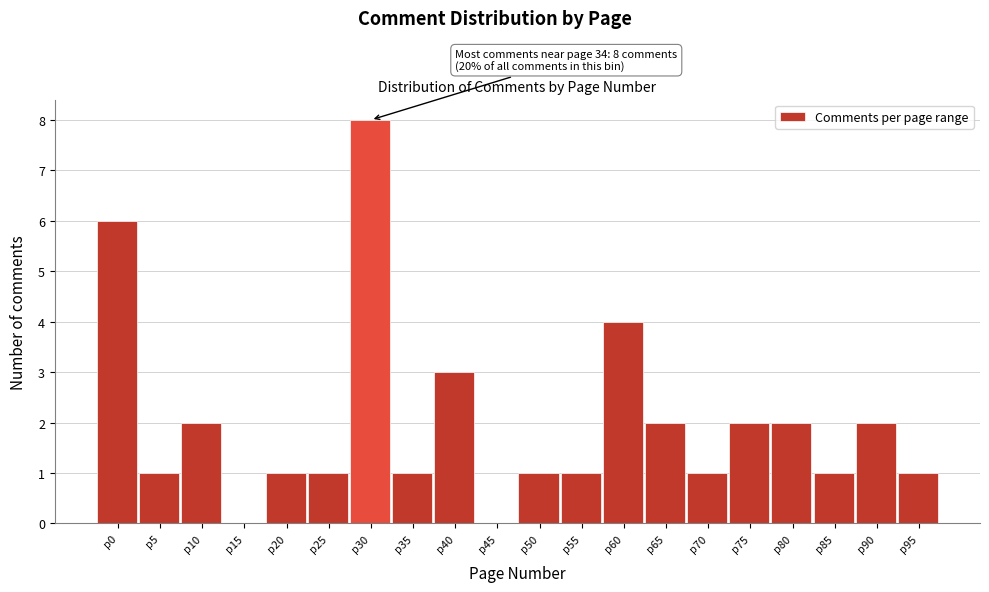

Reading left to right, what are all the values shown in this chart?

p0=6	p5=1	p10=2	p15=0	p20=1	p25=1	p30=8	p35=1	p40=3	p45=0	p50=1	p55=1	p60=4	p65=2	p70=1	p75=2	p80=2	p85=1	p90=2	p95=1